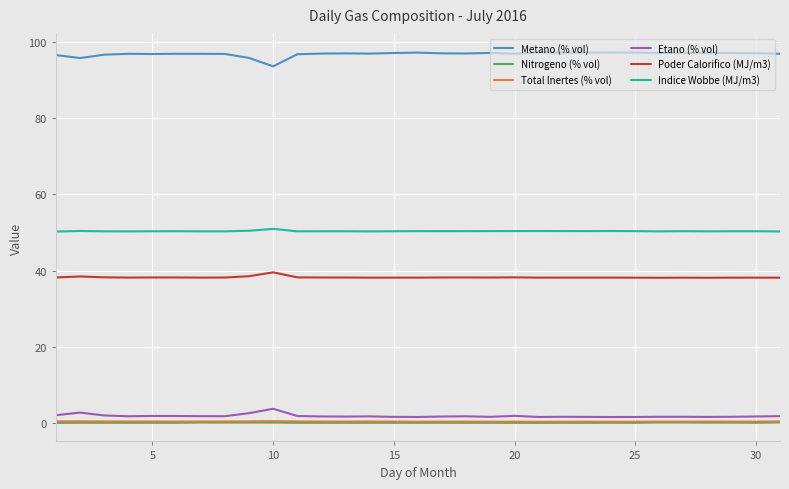

What is the highest value of the Etano (% vol) series?

3.8